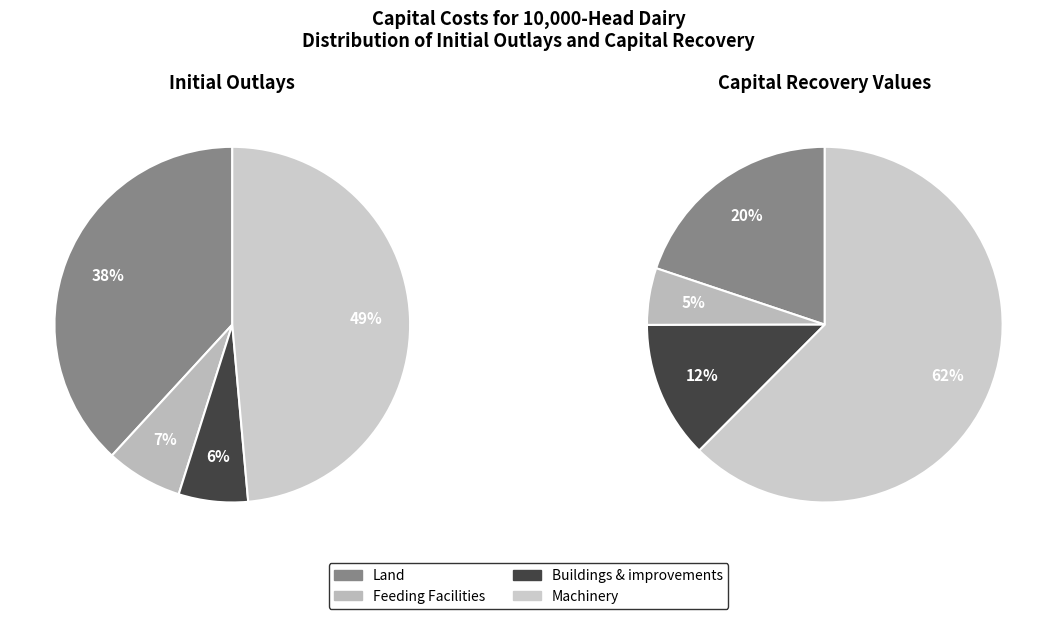

To the nearest percent, what is the average slice percentage?

25%